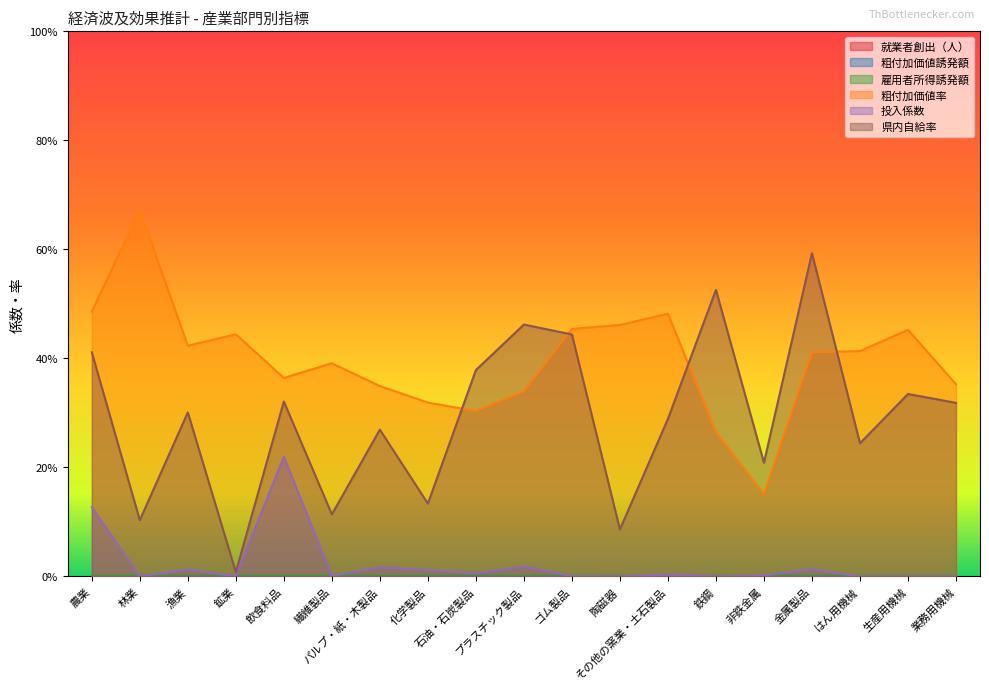

List the labels in order of 投入係数 value, smallest first.

鉄鋼, はん用機械, 生産用機械, 業務用機械, 陶磁器, ゴム製品, 鉱業, 林業, 繊維製品, 非鉄金属, その他の窯業・土石製品, 石油・石炭製品, 化学製品, 漁業, 金属製品, パルプ・紙・木製品, プラスチック製品, 農業, 飲食料品